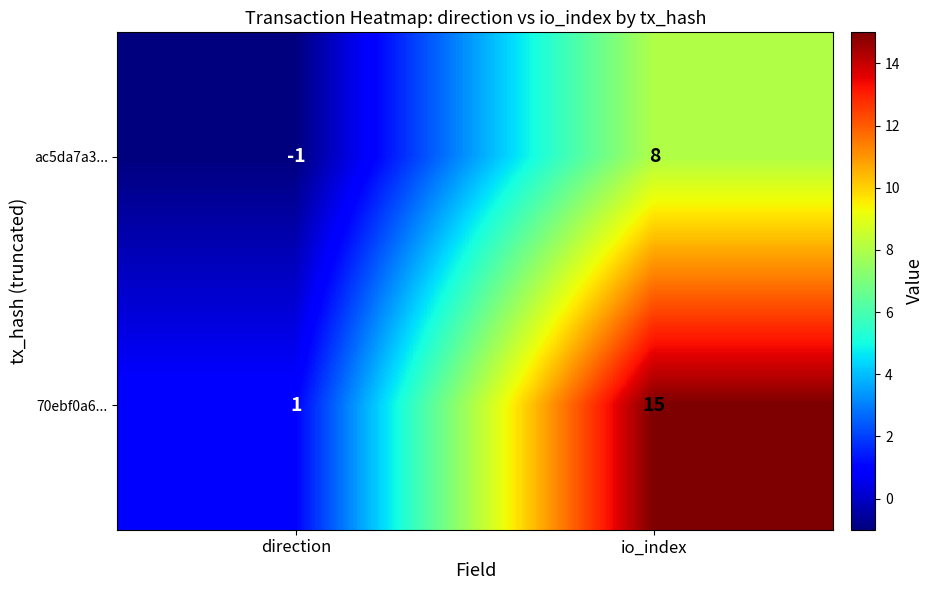

Between direction and io_index, which series saw the biggest shift?

70ebf0a6...